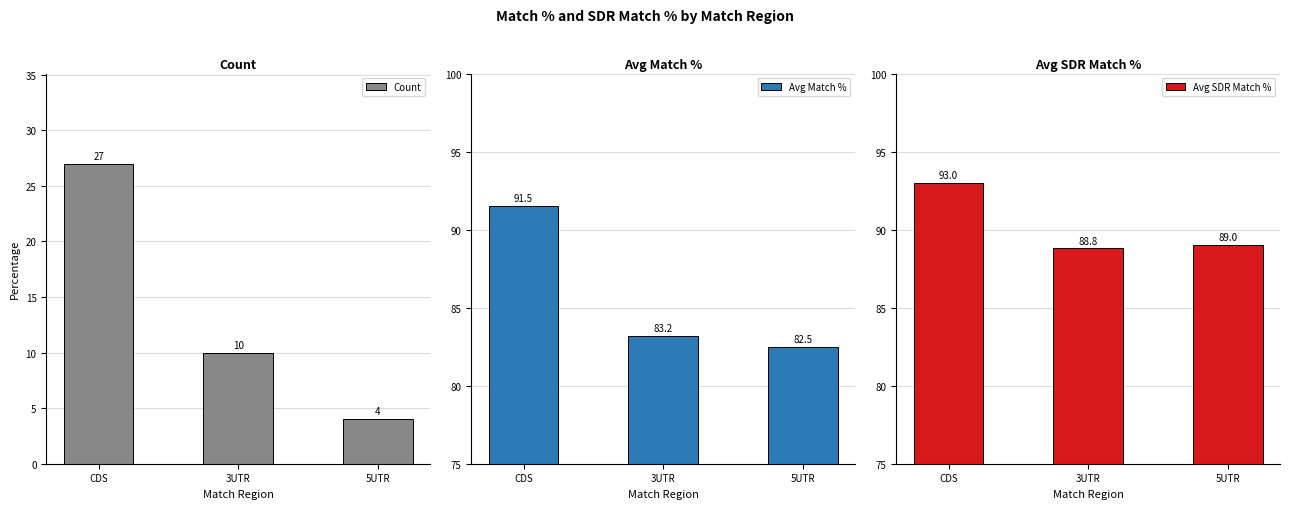

The value of Count at 3UTR is 10.0. True or false?

True